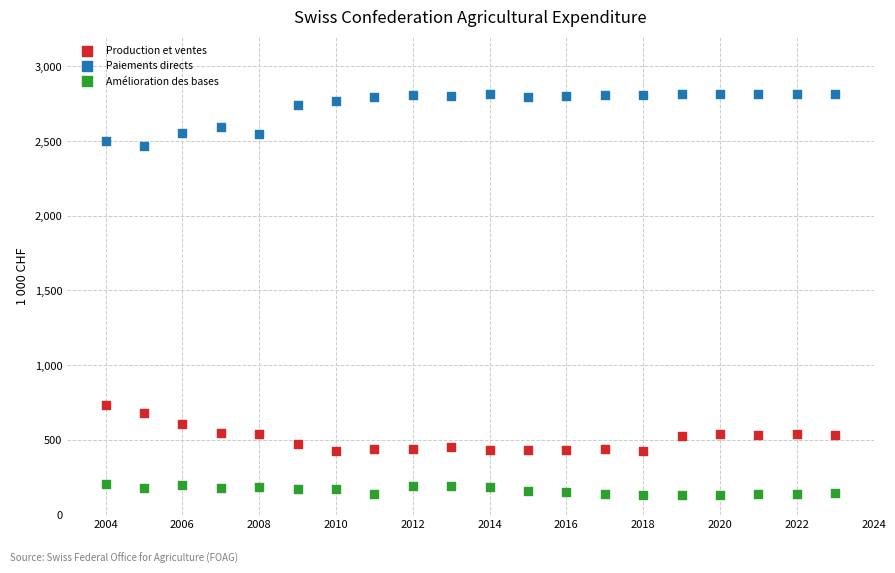

What are all the series names shown in the legend?

Production et ventes, Paiements directs, Amélioration des bases